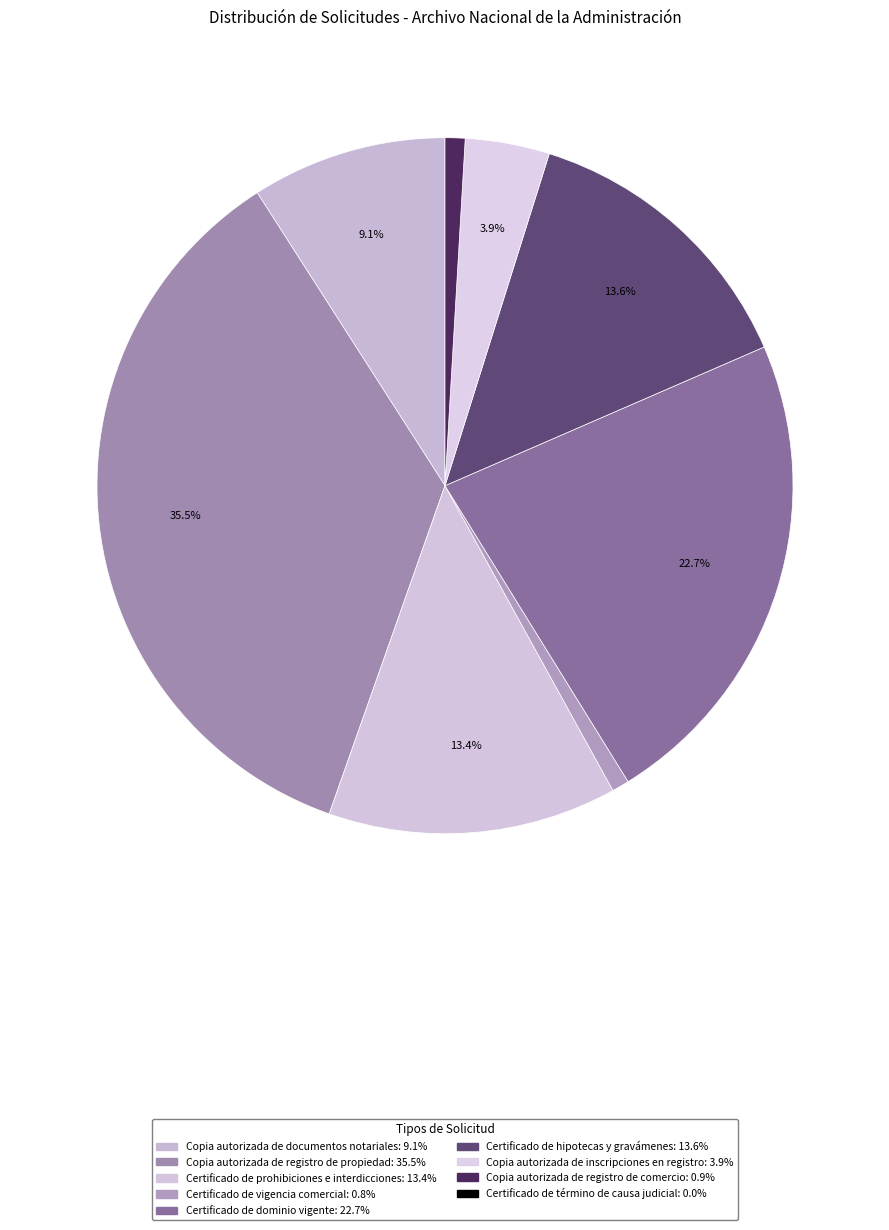

How many slices are in this pie chart?

8